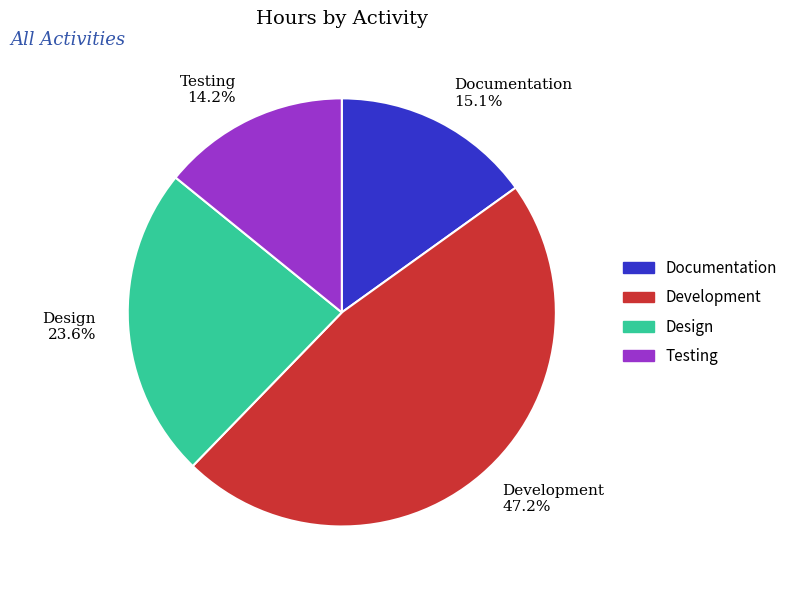

What is the largest slice in the pie chart?

Development